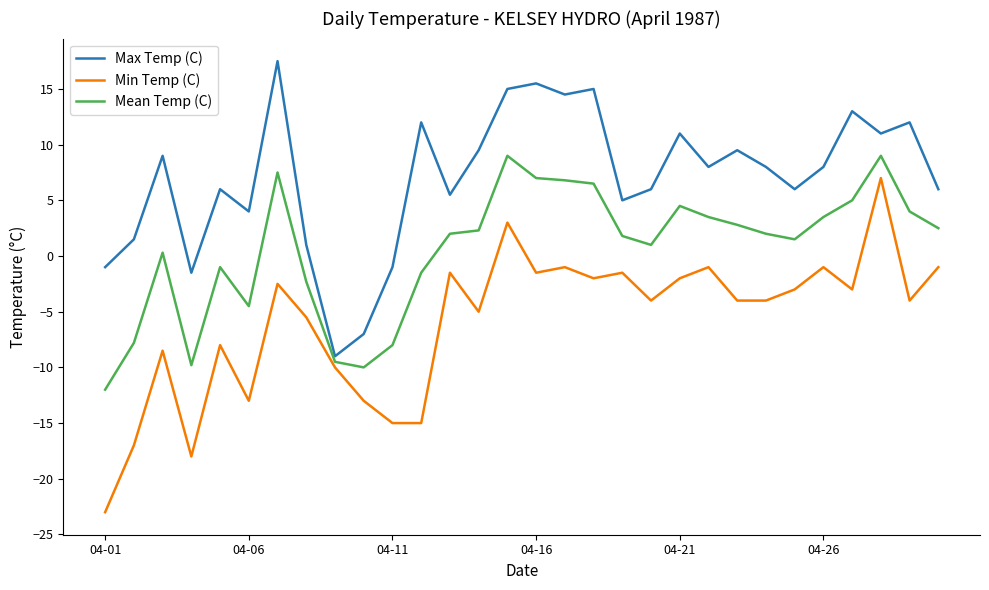

List the series in order of their peak value, lowest first.

Min Temp (C), Mean Temp (C), Max Temp (C)